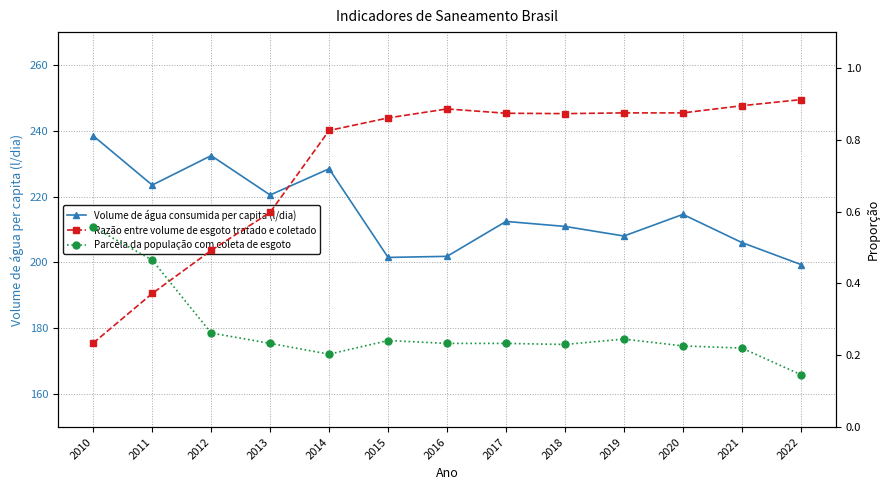

What is the value of the Razão entre volume de esgoto tratado e coletado point at the 10th from the left?

0.9